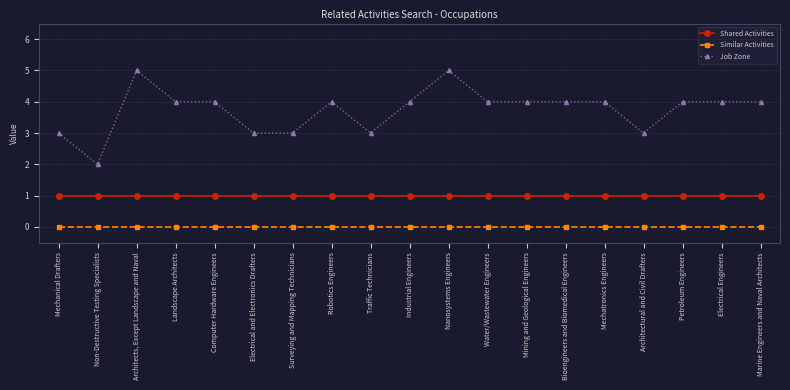

True or false: Job Zone has more than 0 points higher than both neighbors.

True